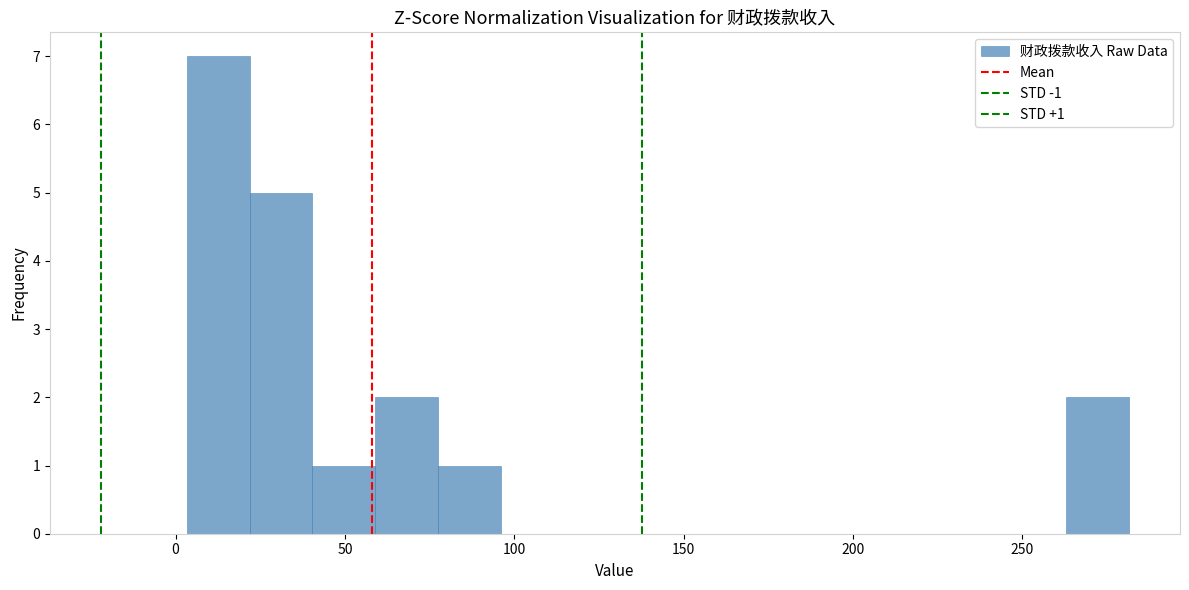

Read against the x-axis, roughly where is the centre of the tallest bar?

15